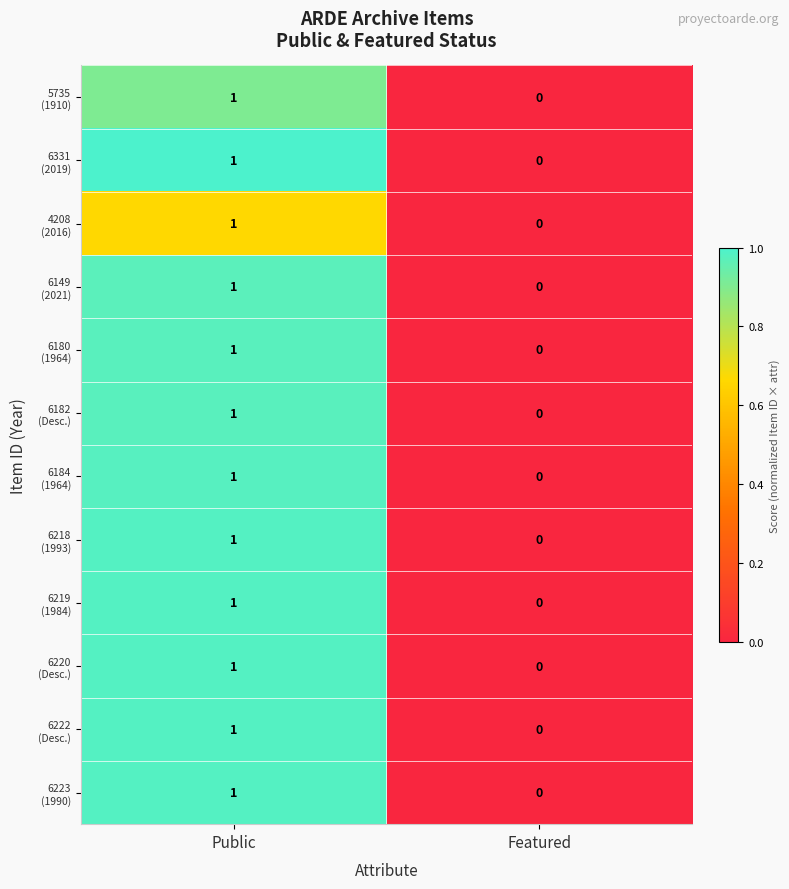

Which label corresponds to the largest value in the chart?

Public